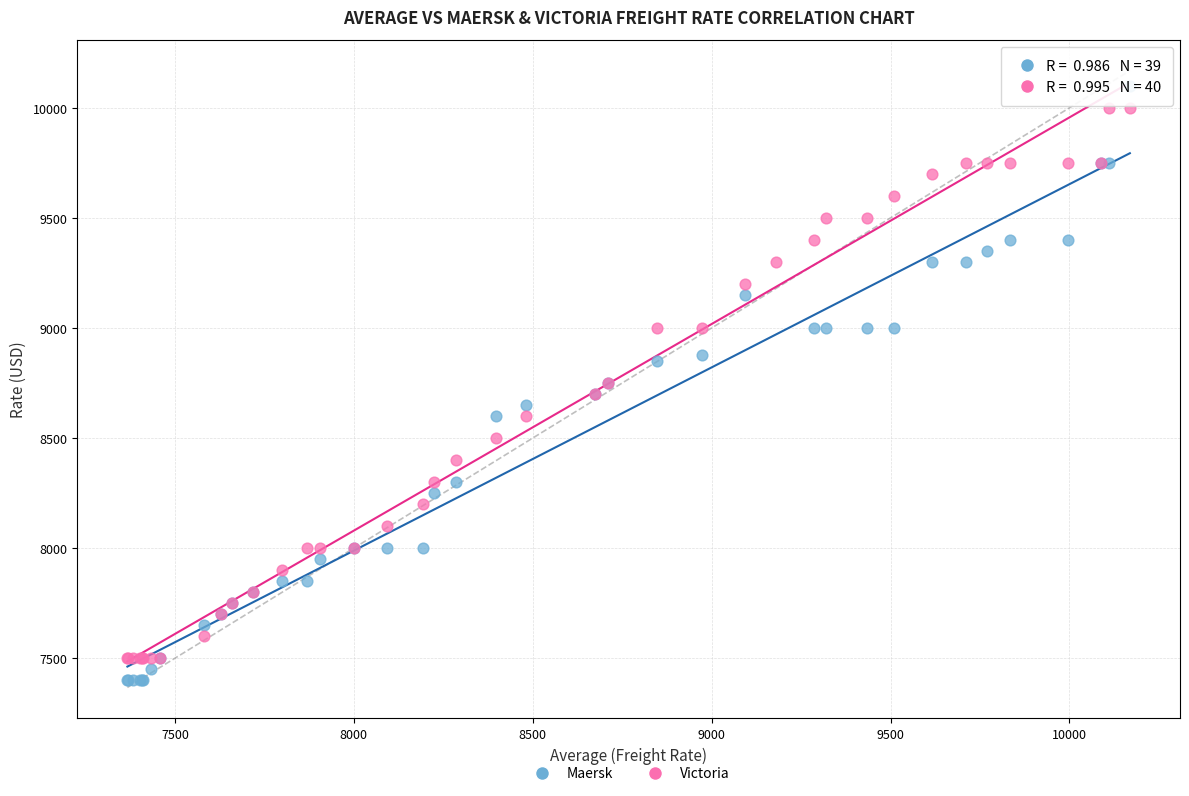

Which series has the largest Y range (max minus min)?

Maersk